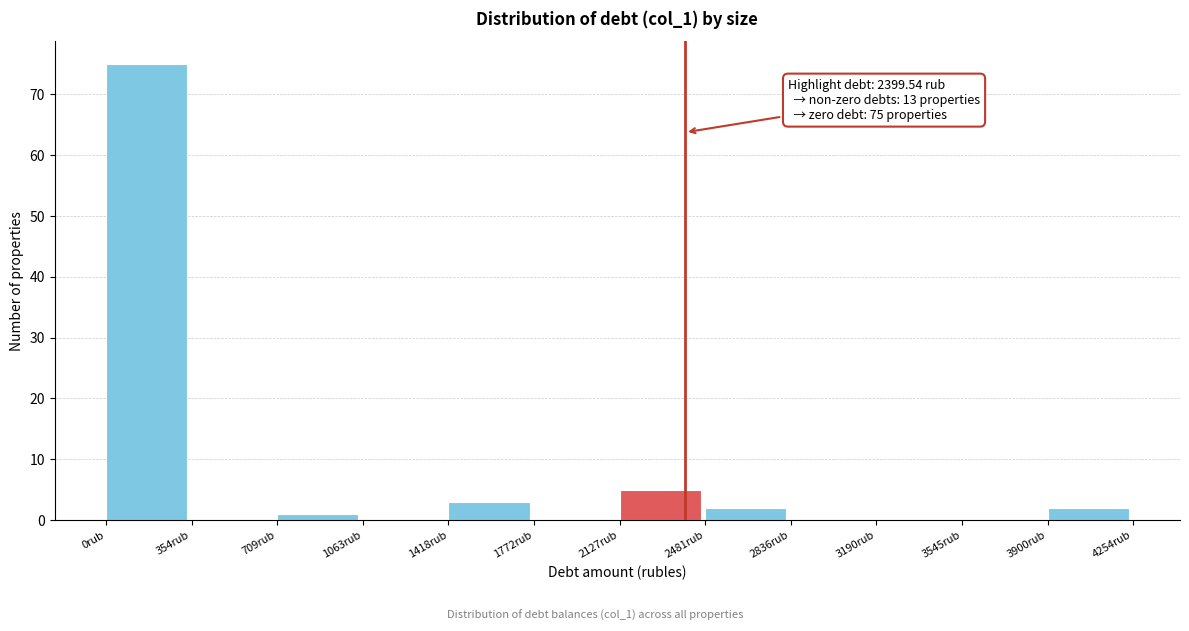

Over which range of the x-axis is the bar tallest?

0 to 350